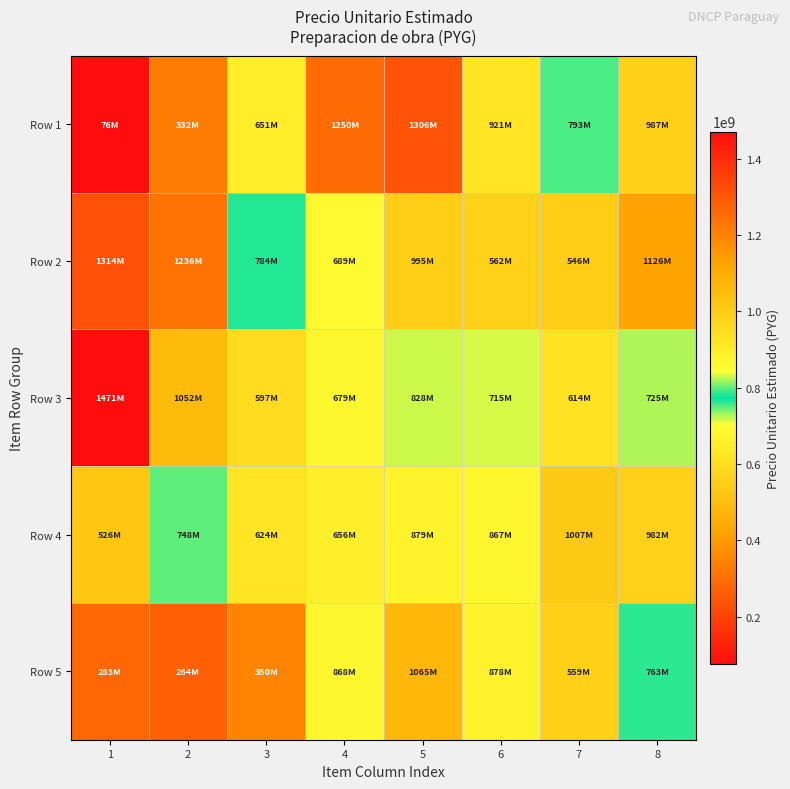

Between 8 and 6, which is larger?

8